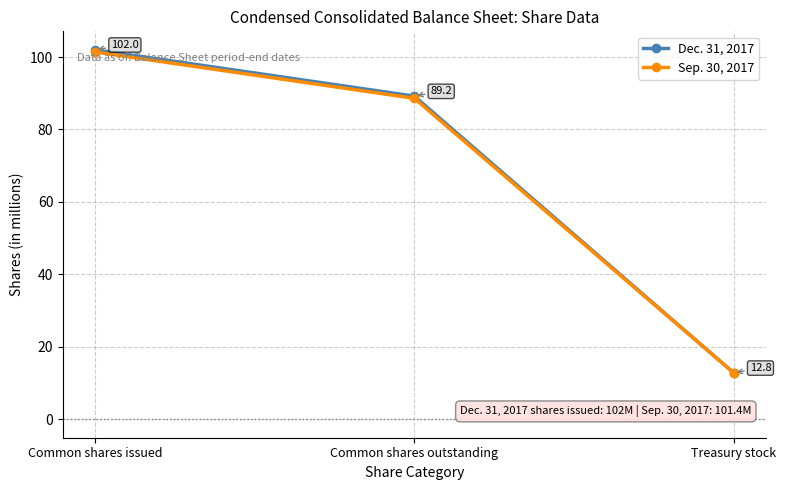

Where does the Dec. 31, 2017 series first go above 89?

Common shares issued